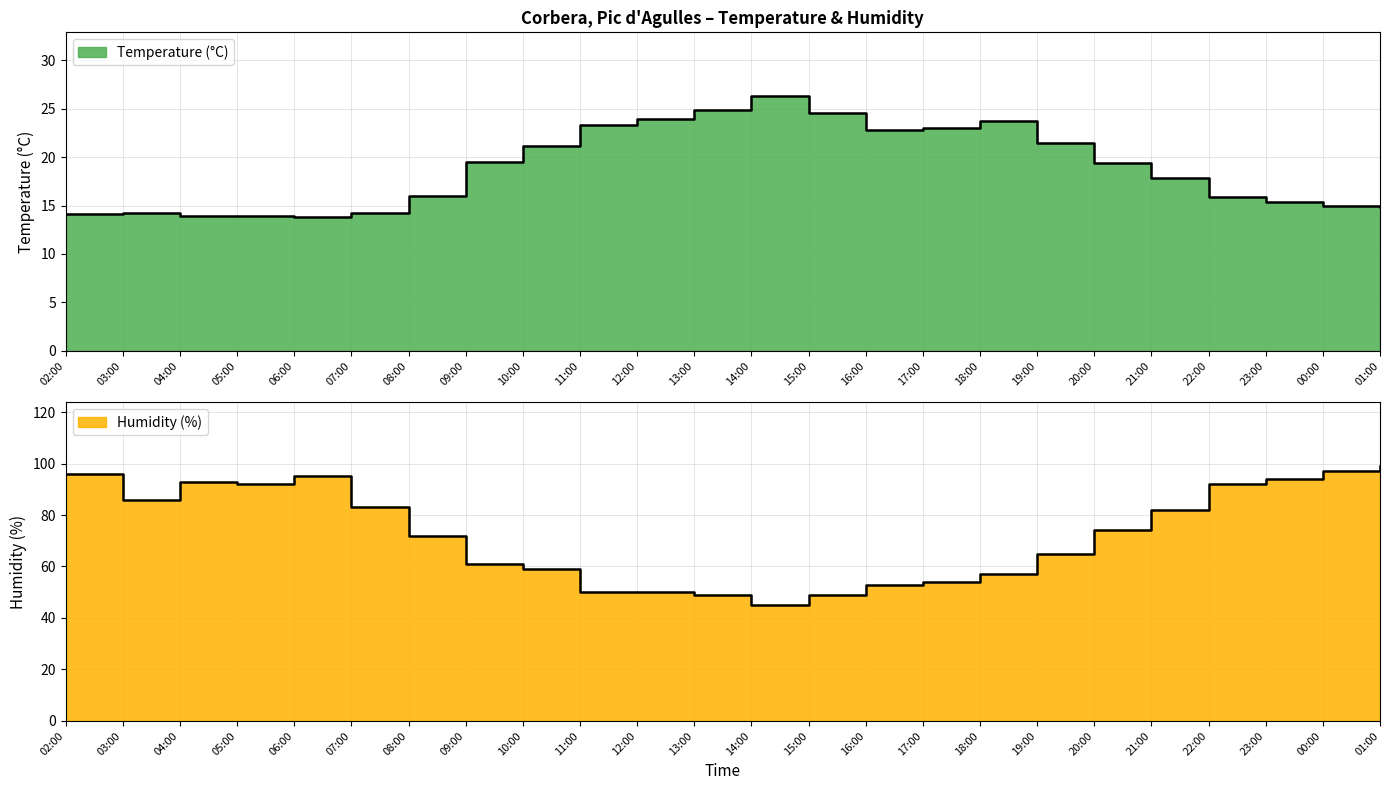

How many distinct data groups are displayed?

2